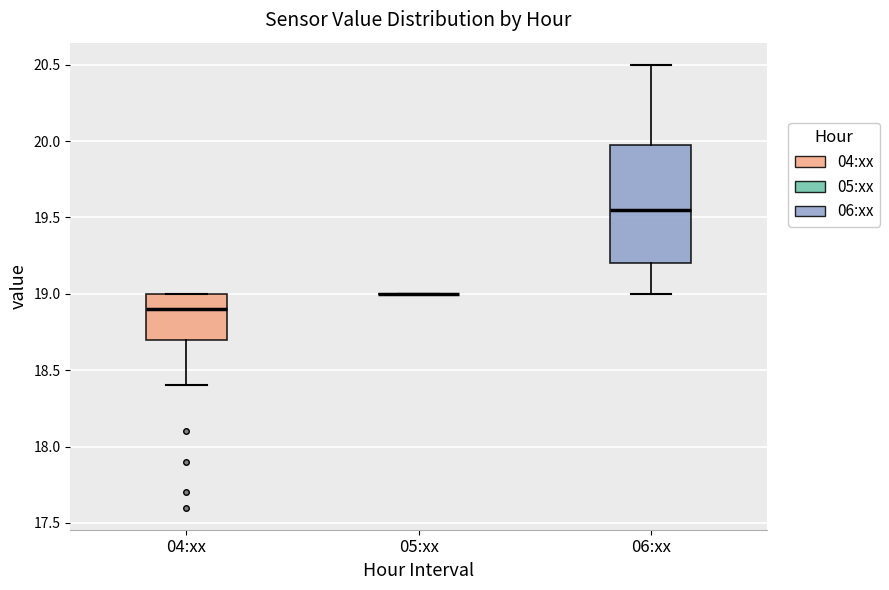

Reading left to right, transcribe this box plot: for each box, give where its median line is, the range the box spans, and where its two whiskers end, as read against the y-axis. The values are not printed on the chart, so give them approximately, as read against the axis.

04:xx: median 18.90, box 18.70 to 19.00, whiskers 18.40 to 19.00
05:xx: box collapsed to a line at 19.00, whiskers 19.00 to 19.00
06:xx: median 19.55, box 19.20 to 20.00, whiskers 19.00 to 20.50